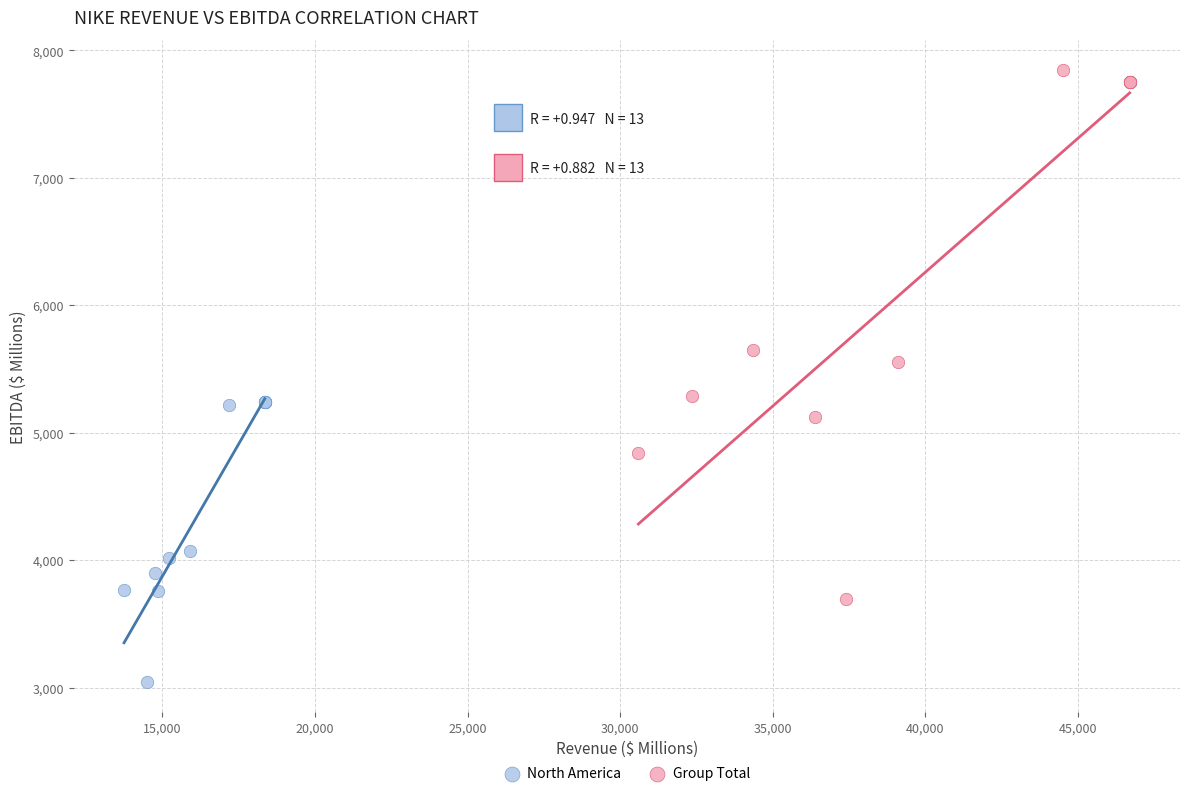

Which series reaches the maximum Y coordinate?

Group Total